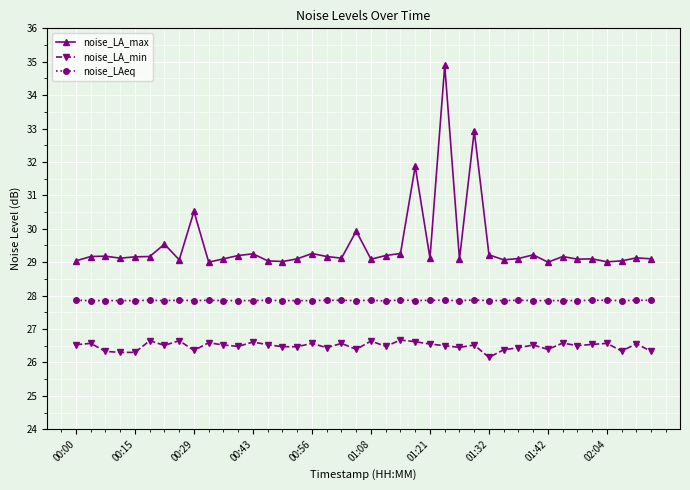

Count the noise_LAeq values in the range 27 to 28.

40